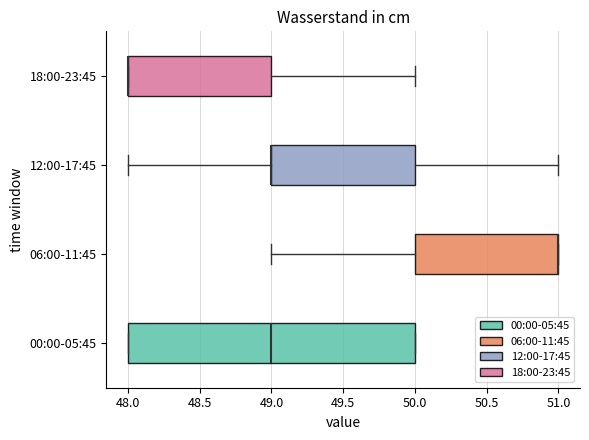

Where is the right edge of the box for 06:00-11:45 on the x-axis? The values are not printed on the chart, so give them approximately, as read against the axis.

51